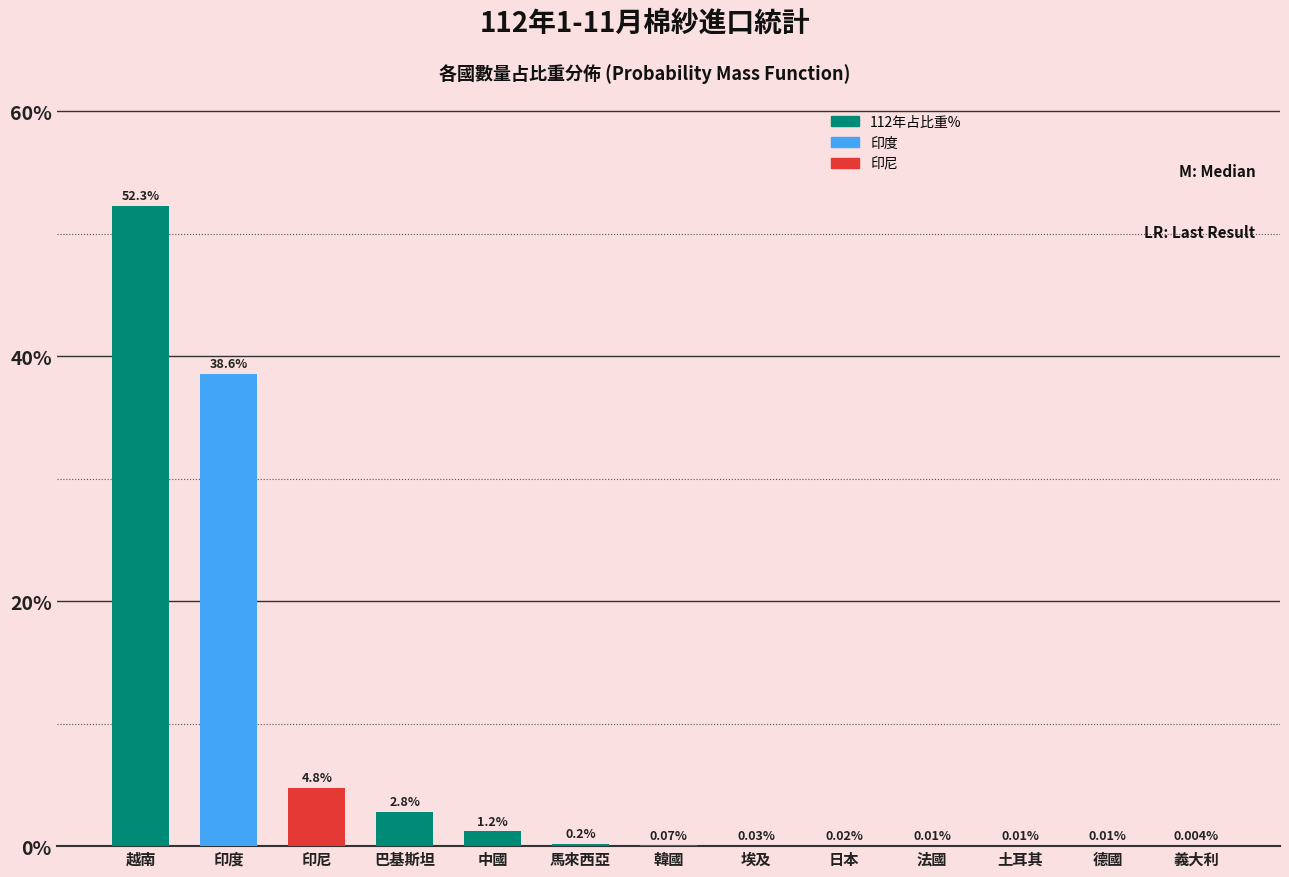

At which label is the value closest to 26?

印度